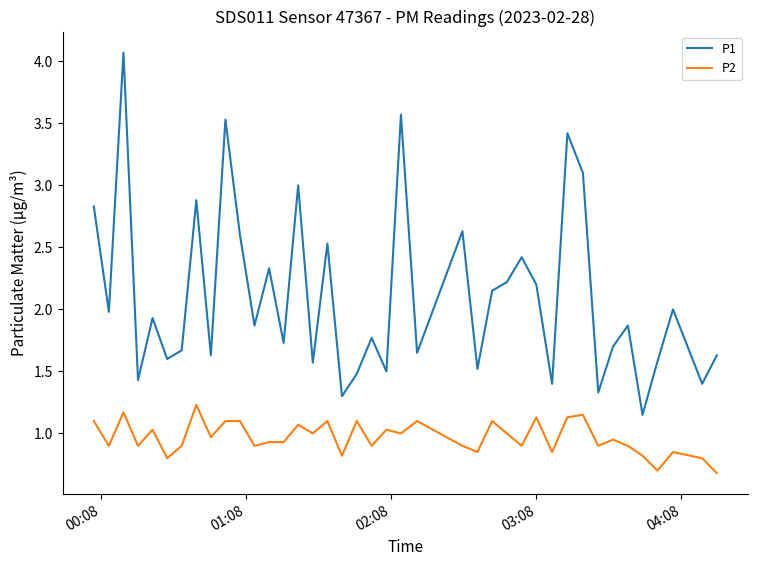

Rank the series by their average value, from lowest to highest.

P2, P1